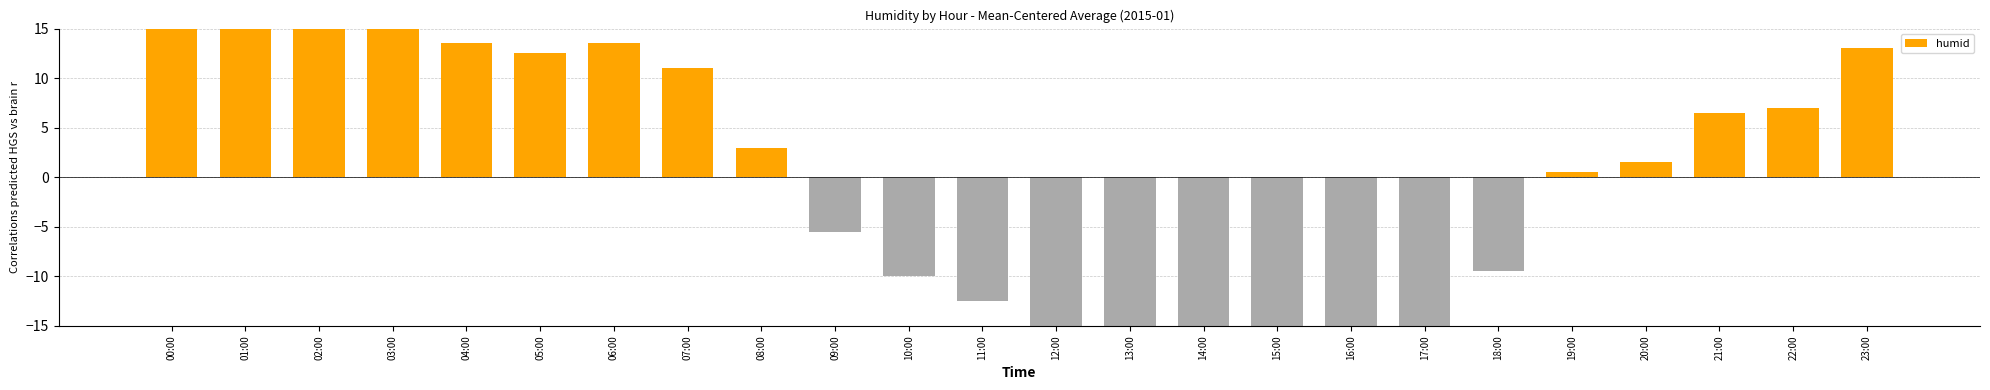

How many negative values are there?

10